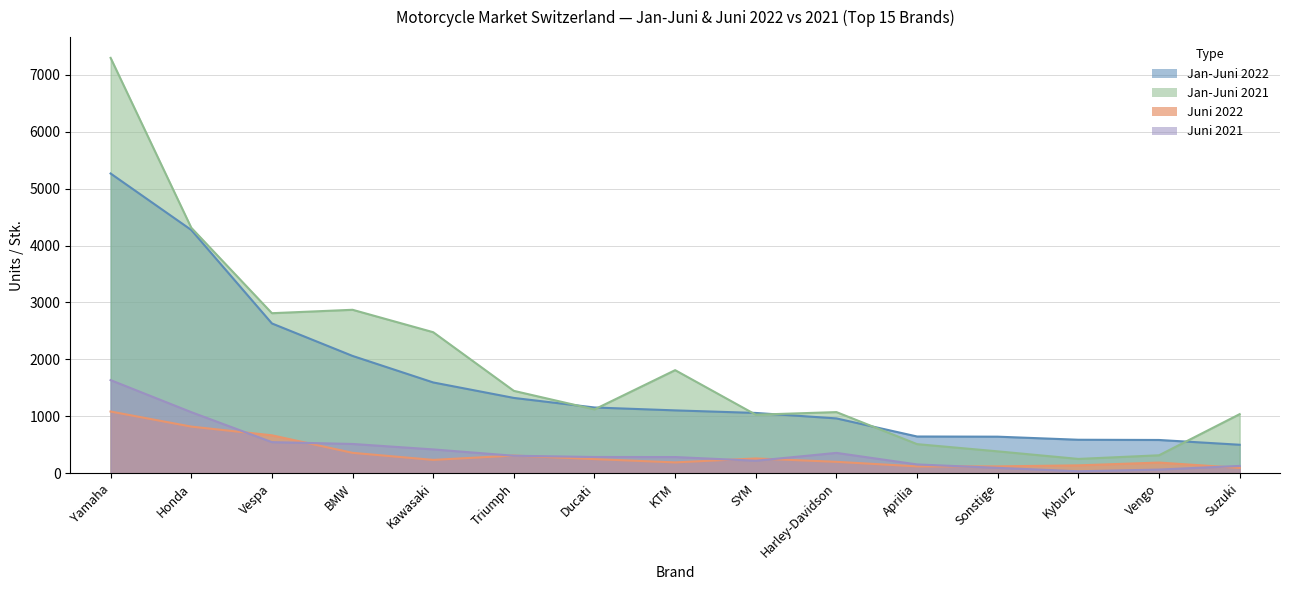

In Juni 2021, how many points are higher than both neighbors (excluding endpoints)?

1